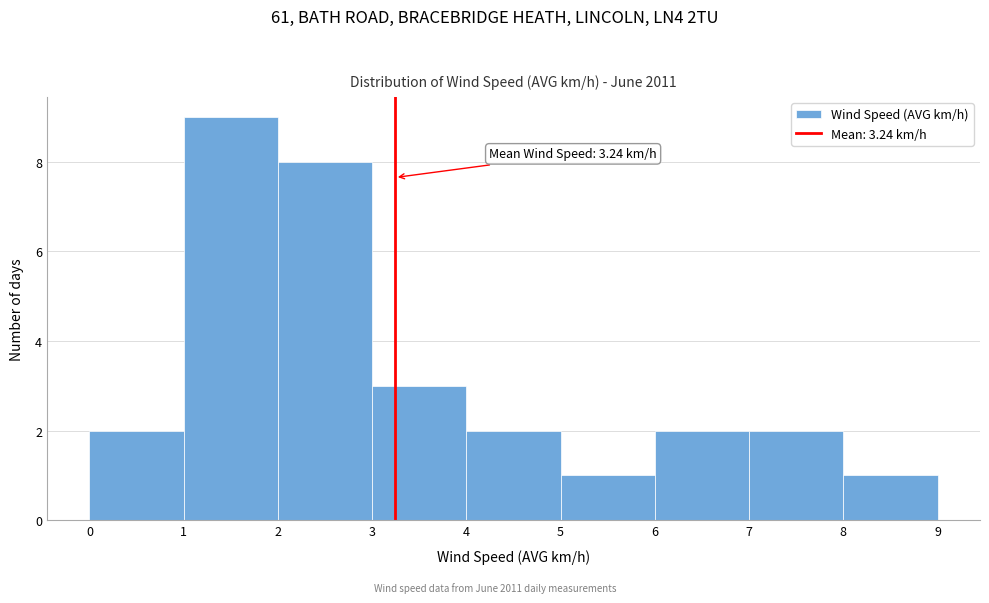

Which range on the x-axis has the tallest bar?

1 to 2